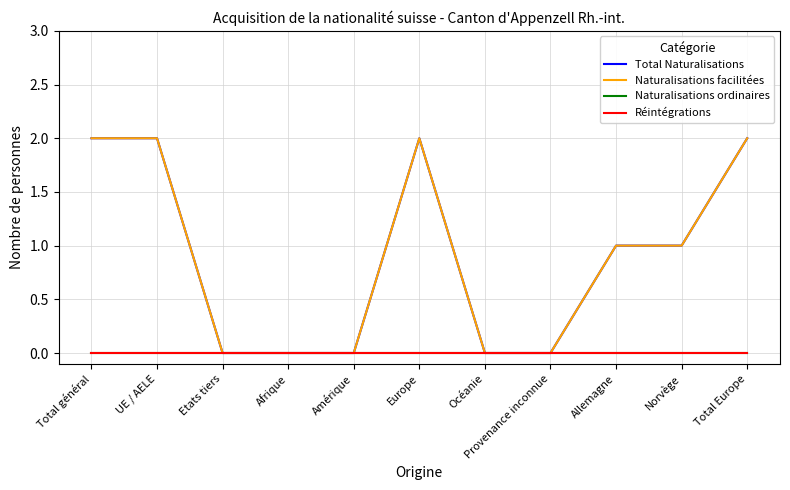

At which label does Réintégrations reach its minimum?

Total général